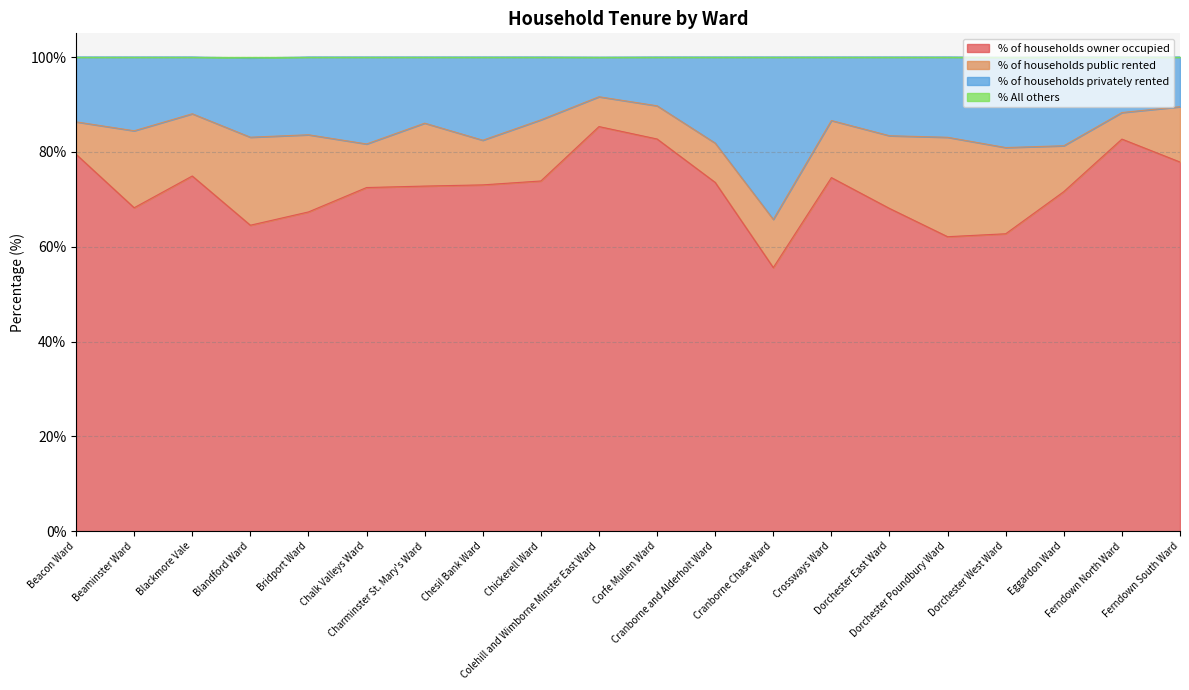

How many lines are shown in the chart?

4